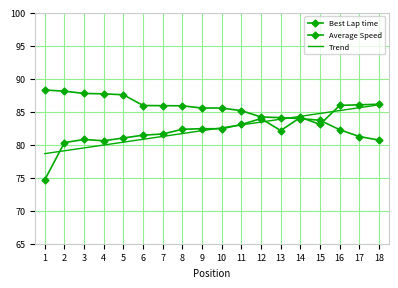

How many data points in Trend are above 82?

10